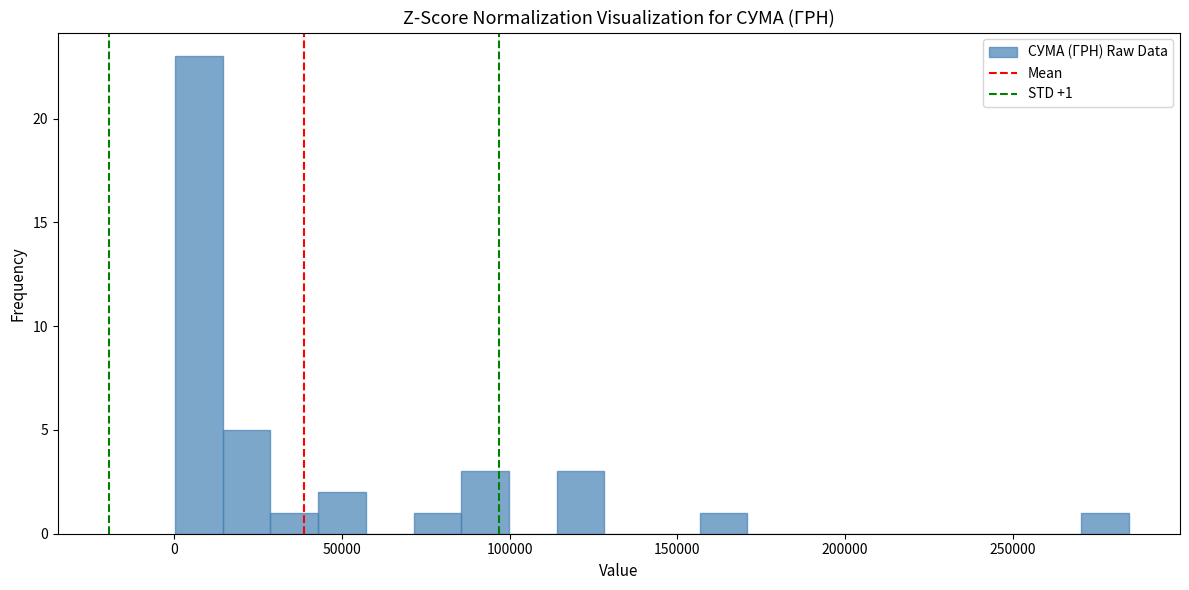

Read against the x-axis, roughly where is the centre of the tallest bar?

5000